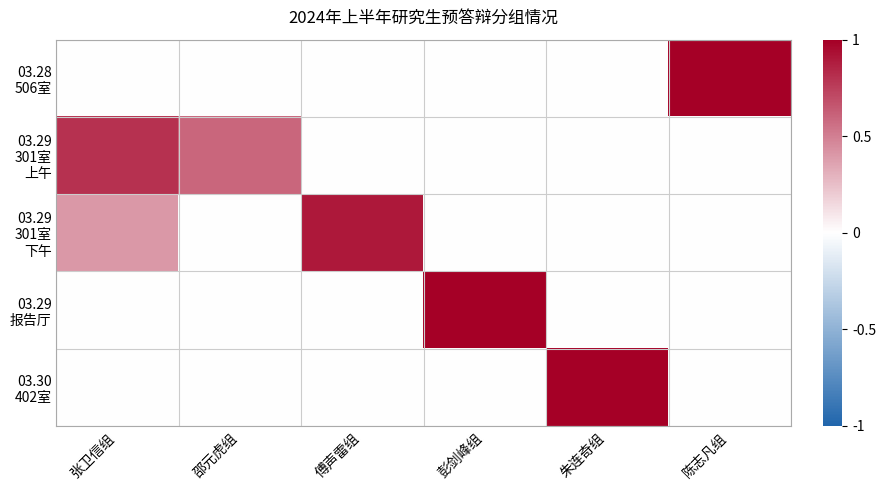

What is the total value across all series at 张卫信组?

1.2